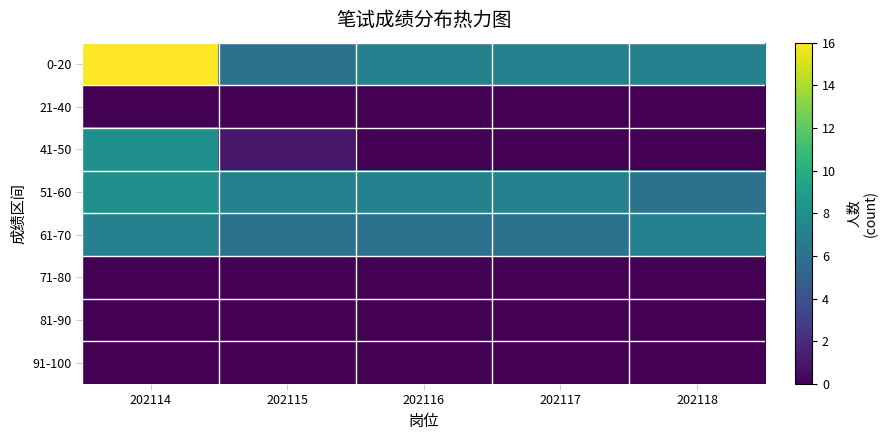

Which series has the widest spread of values?

0-20